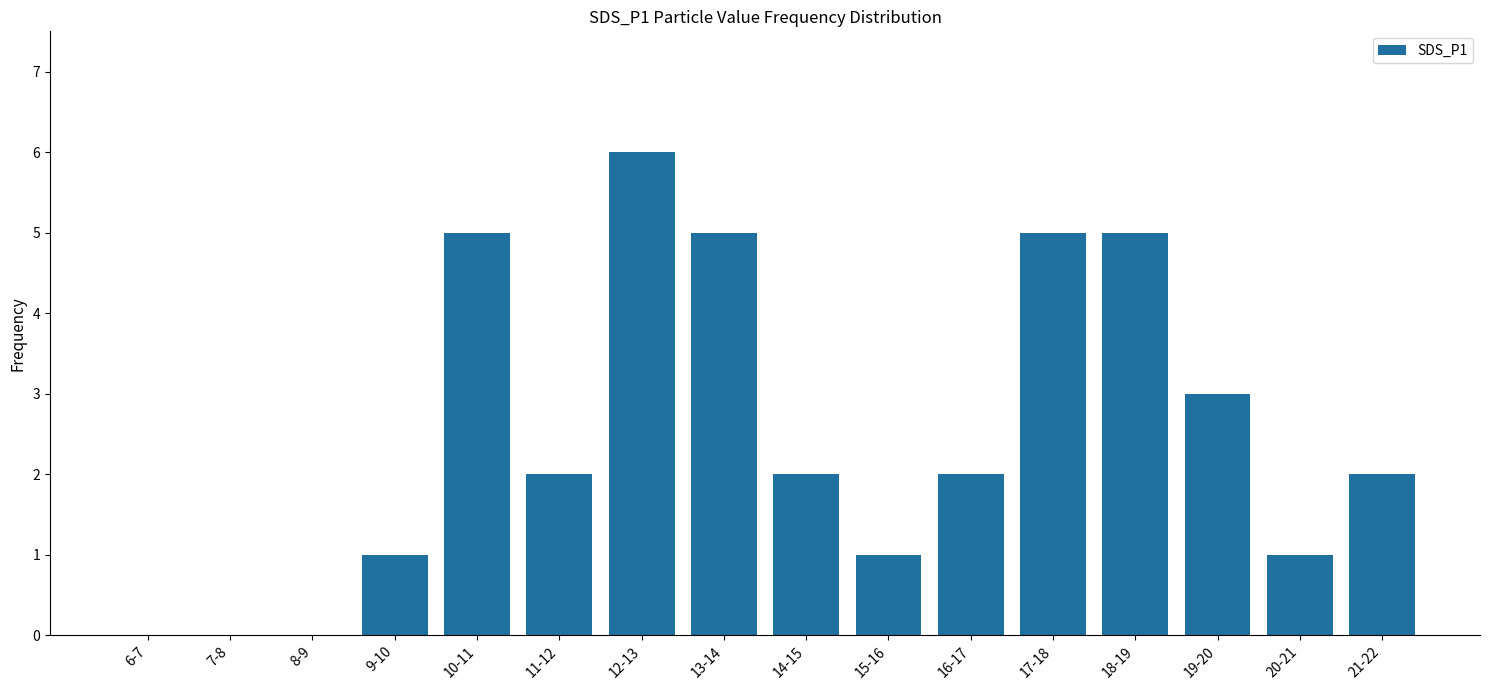

What is the greatest value displayed?

6